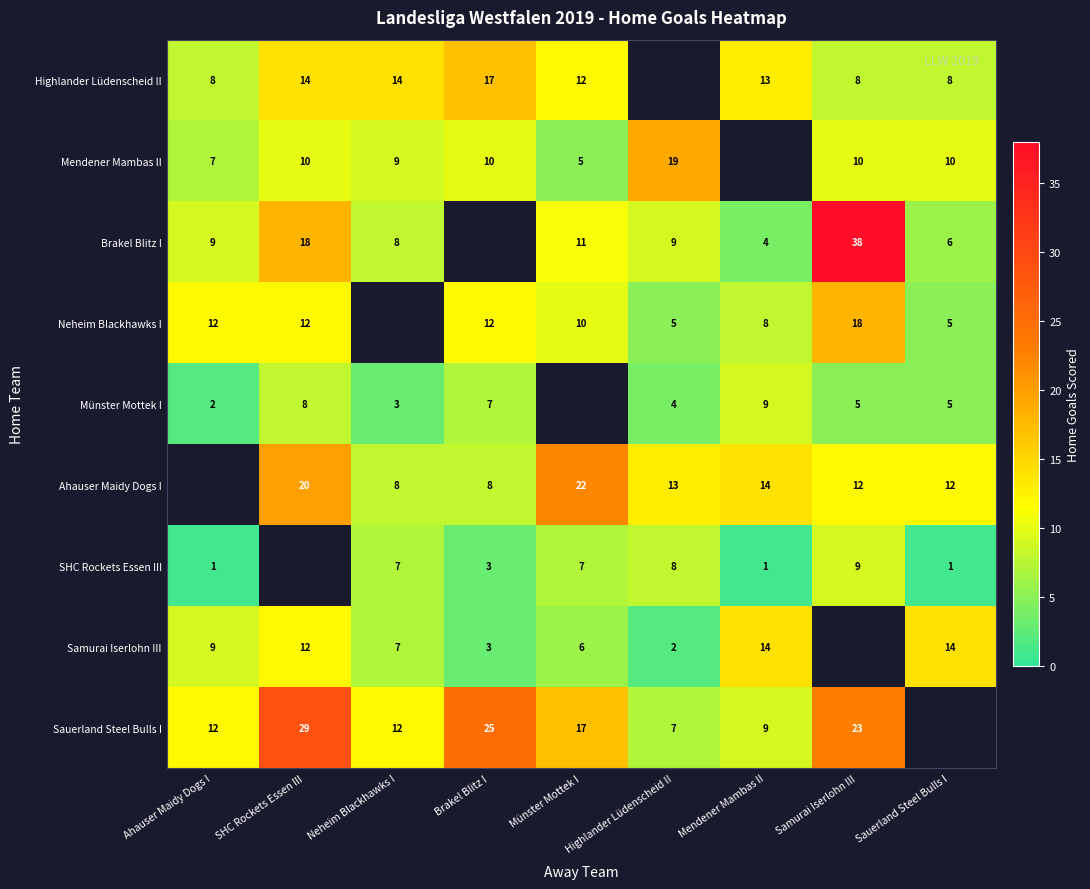

Between Highlander Lüdenscheid II and Mendener Mambas II, which is larger?

Mendener Mambas II